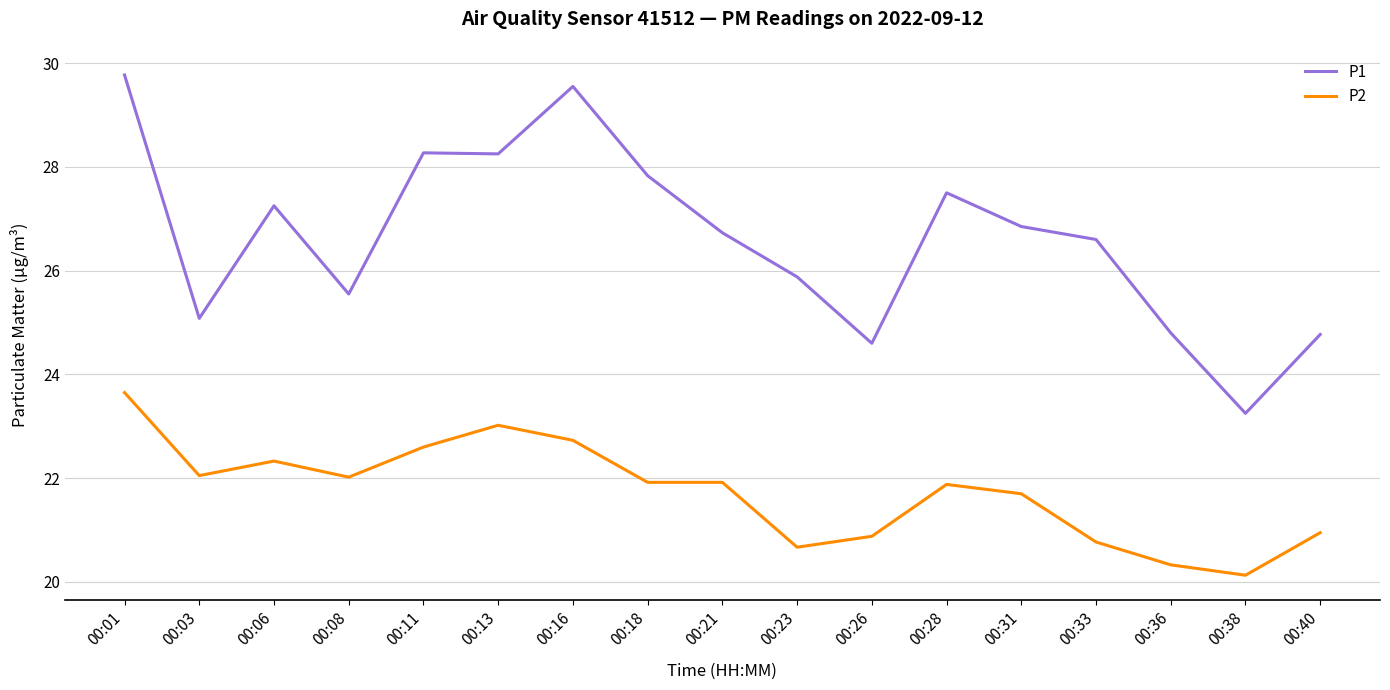

What is the smallest value displayed?

20.1